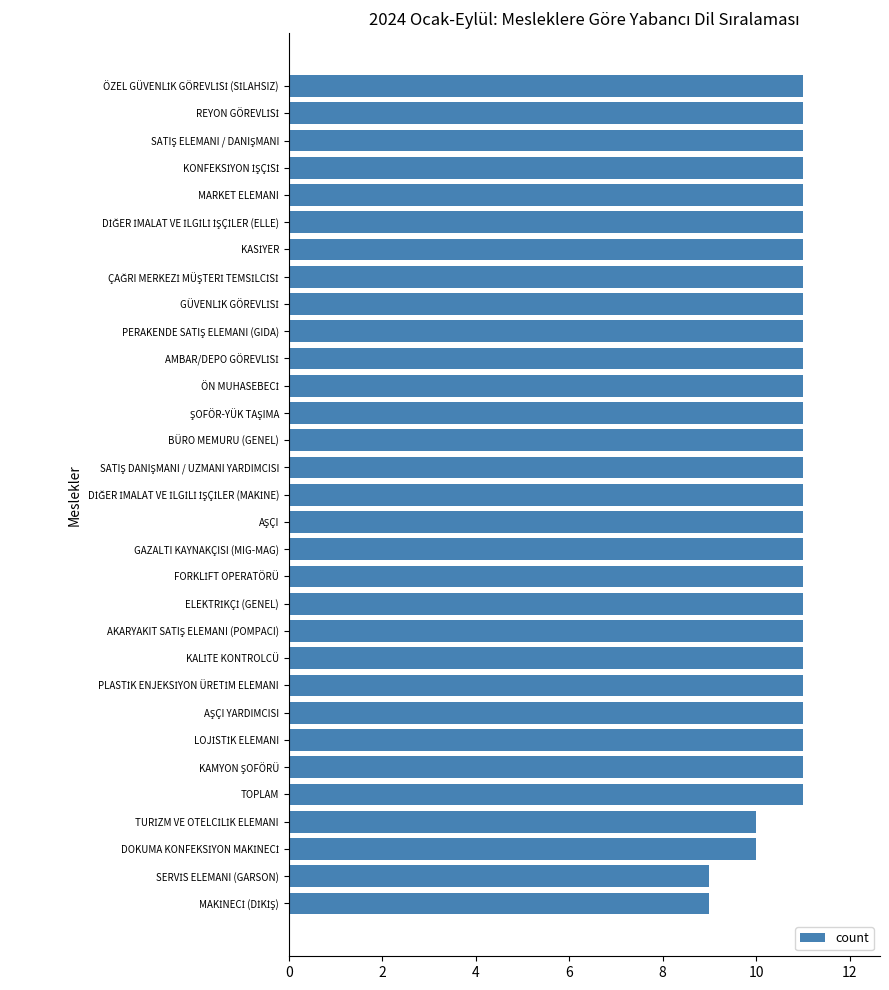

What is the sum of all values?

335